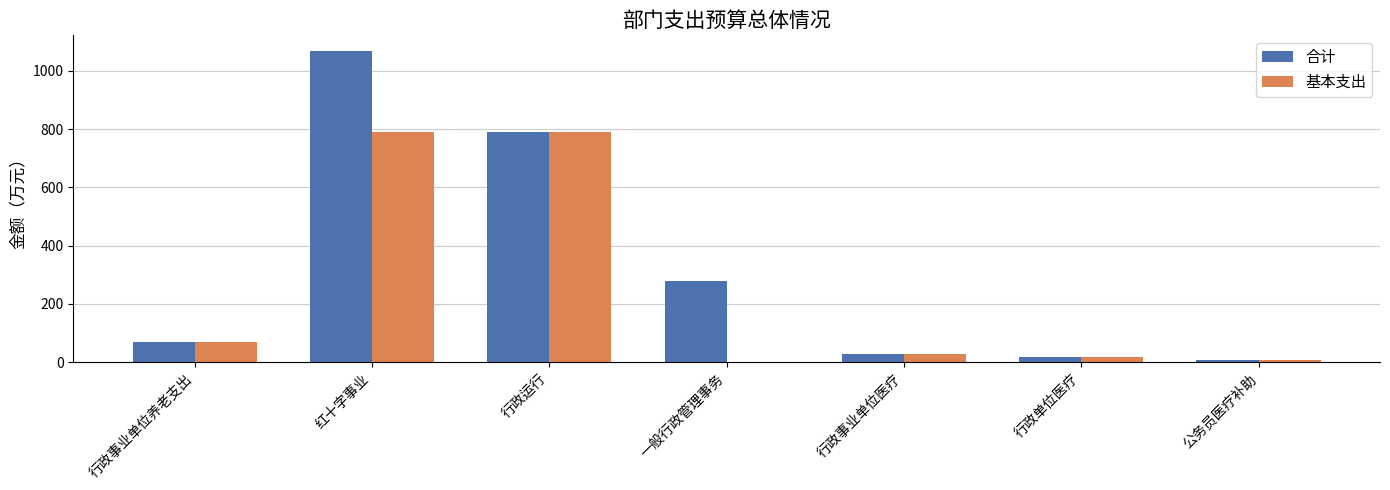

What is the sum of all 合计 values?

2261.1